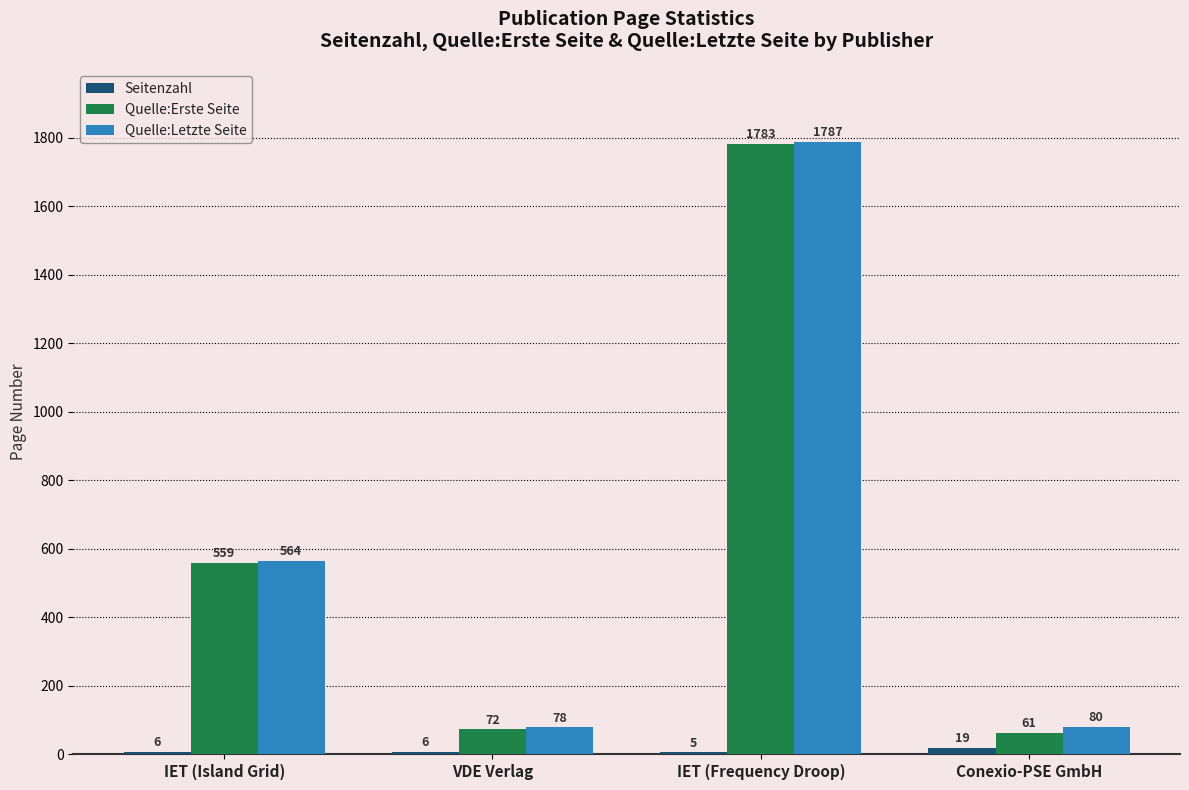

What is the maximum value shown in the chart?

1787